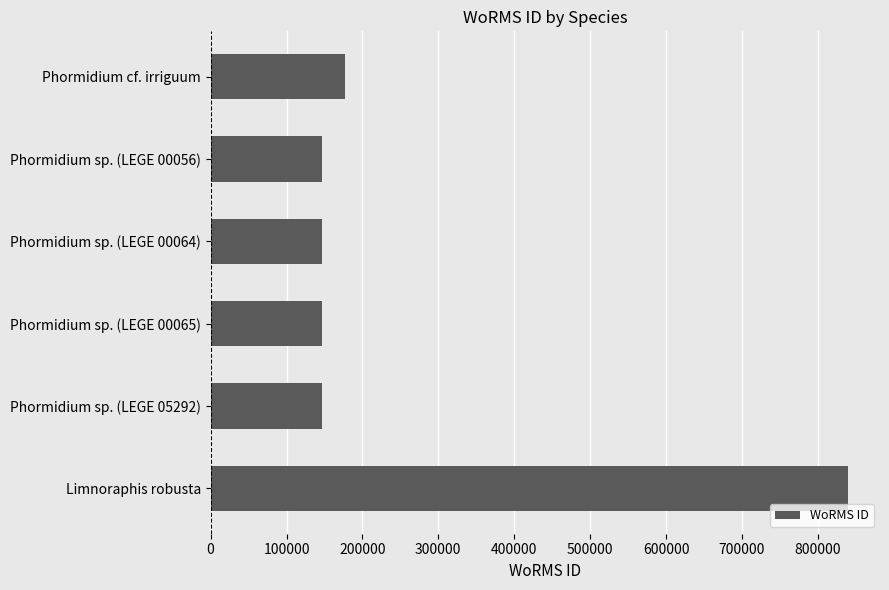

How many categories are shown in the chart?

6